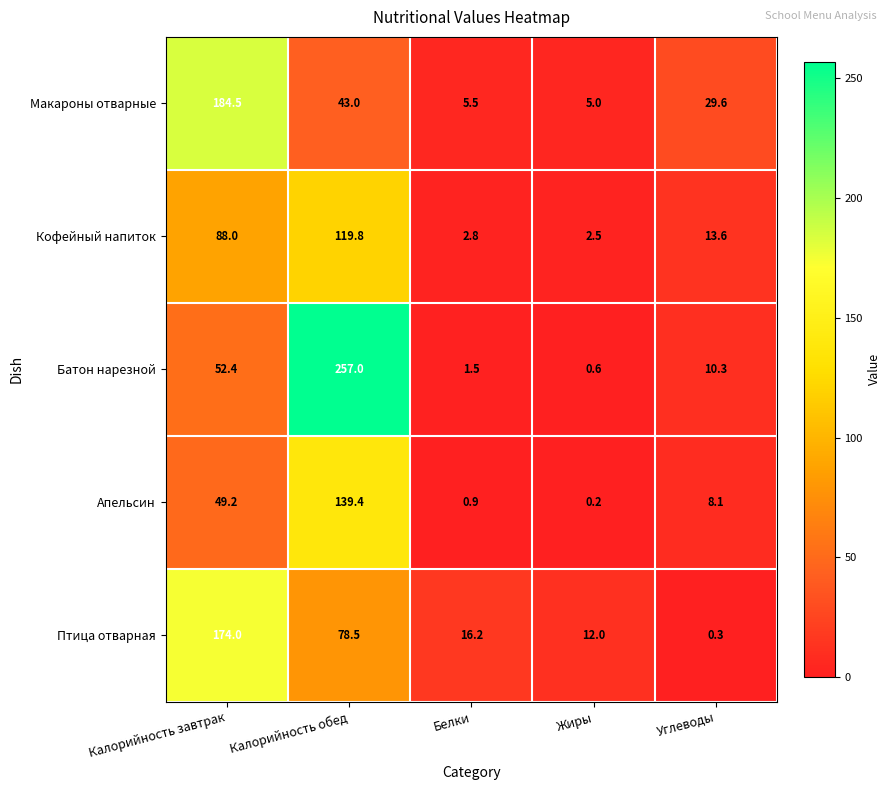

At which label does Батон нарезной reach its minimum?

Жиры